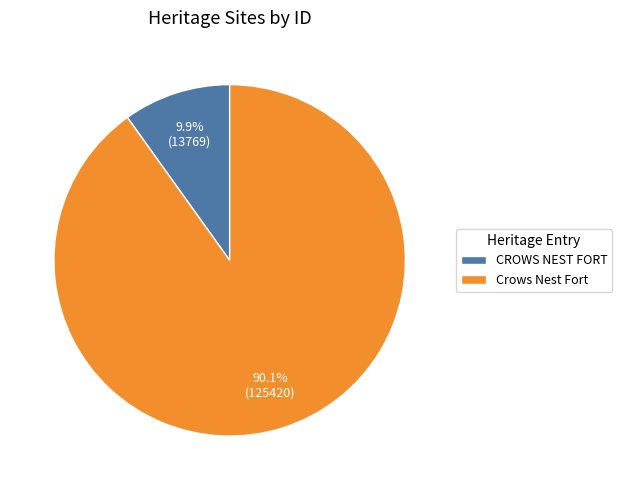

What percentage is the Crows Nest Fort slice, to the nearest percent?

90%